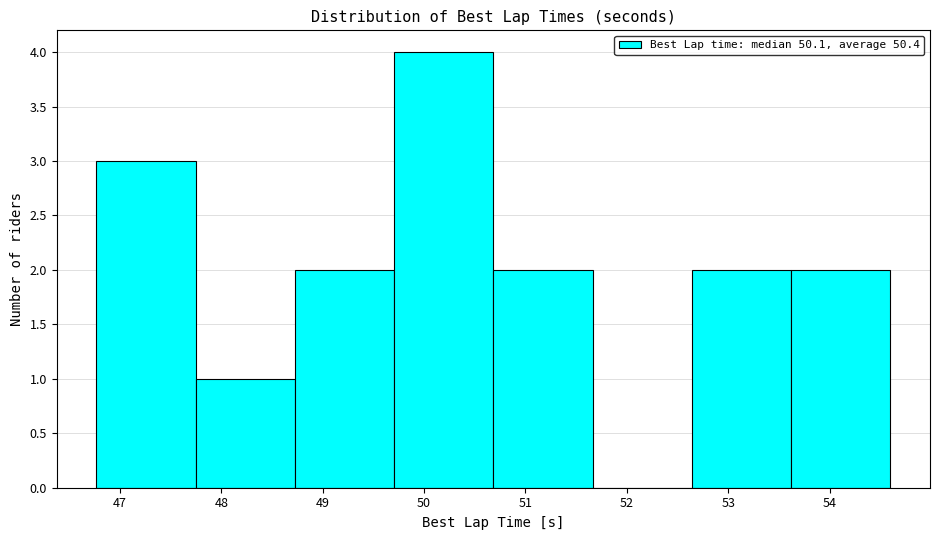

How tall is the bar that spans 53.6 to 54.6 on the x-axis? Neither the bar edges nor the heights are printed on the chart, so give them approximately, as read against the axes.

2